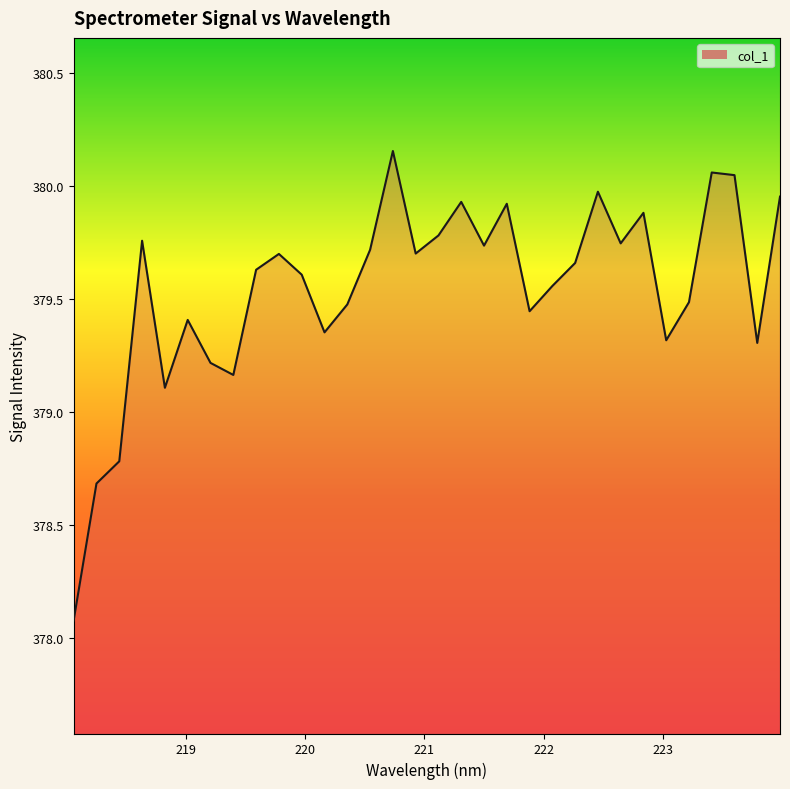

What is the difference between the maximum and minimum values?

2.1